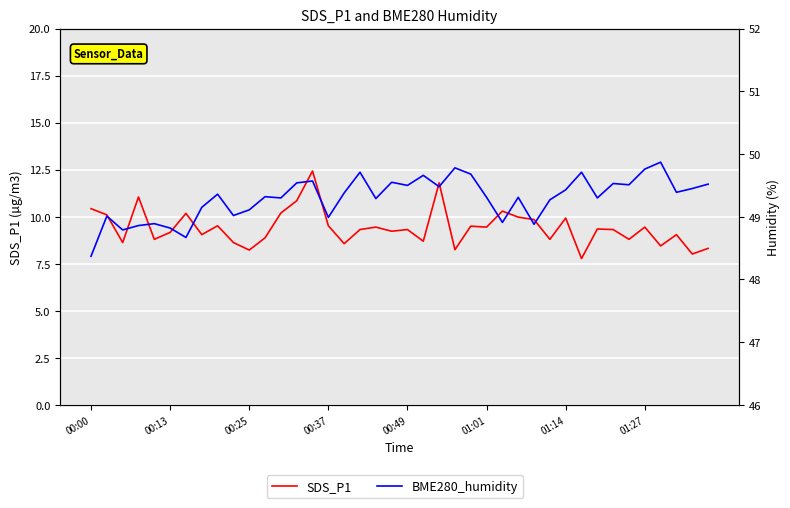

What is the sum of all SDS_P1 values?

376.7